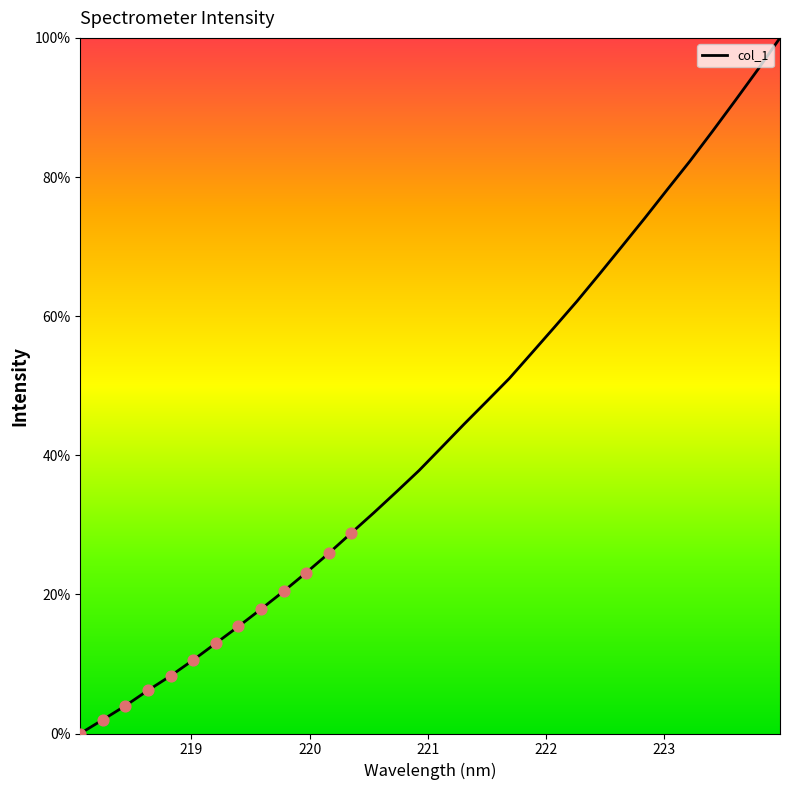

What is the difference between the maximum and minimum values?

100.0